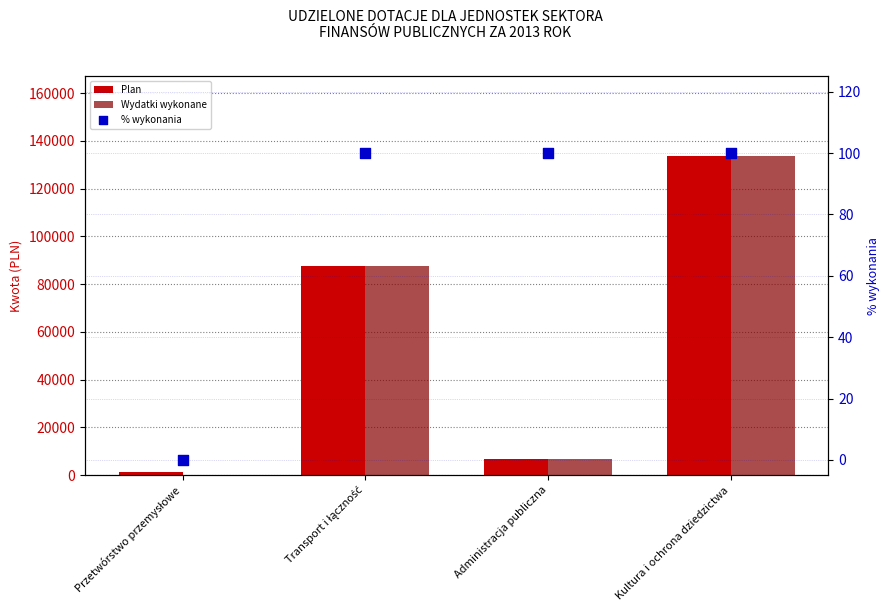

What is the total value across all series at Przetwórstwo przemysłowe?

1540.9